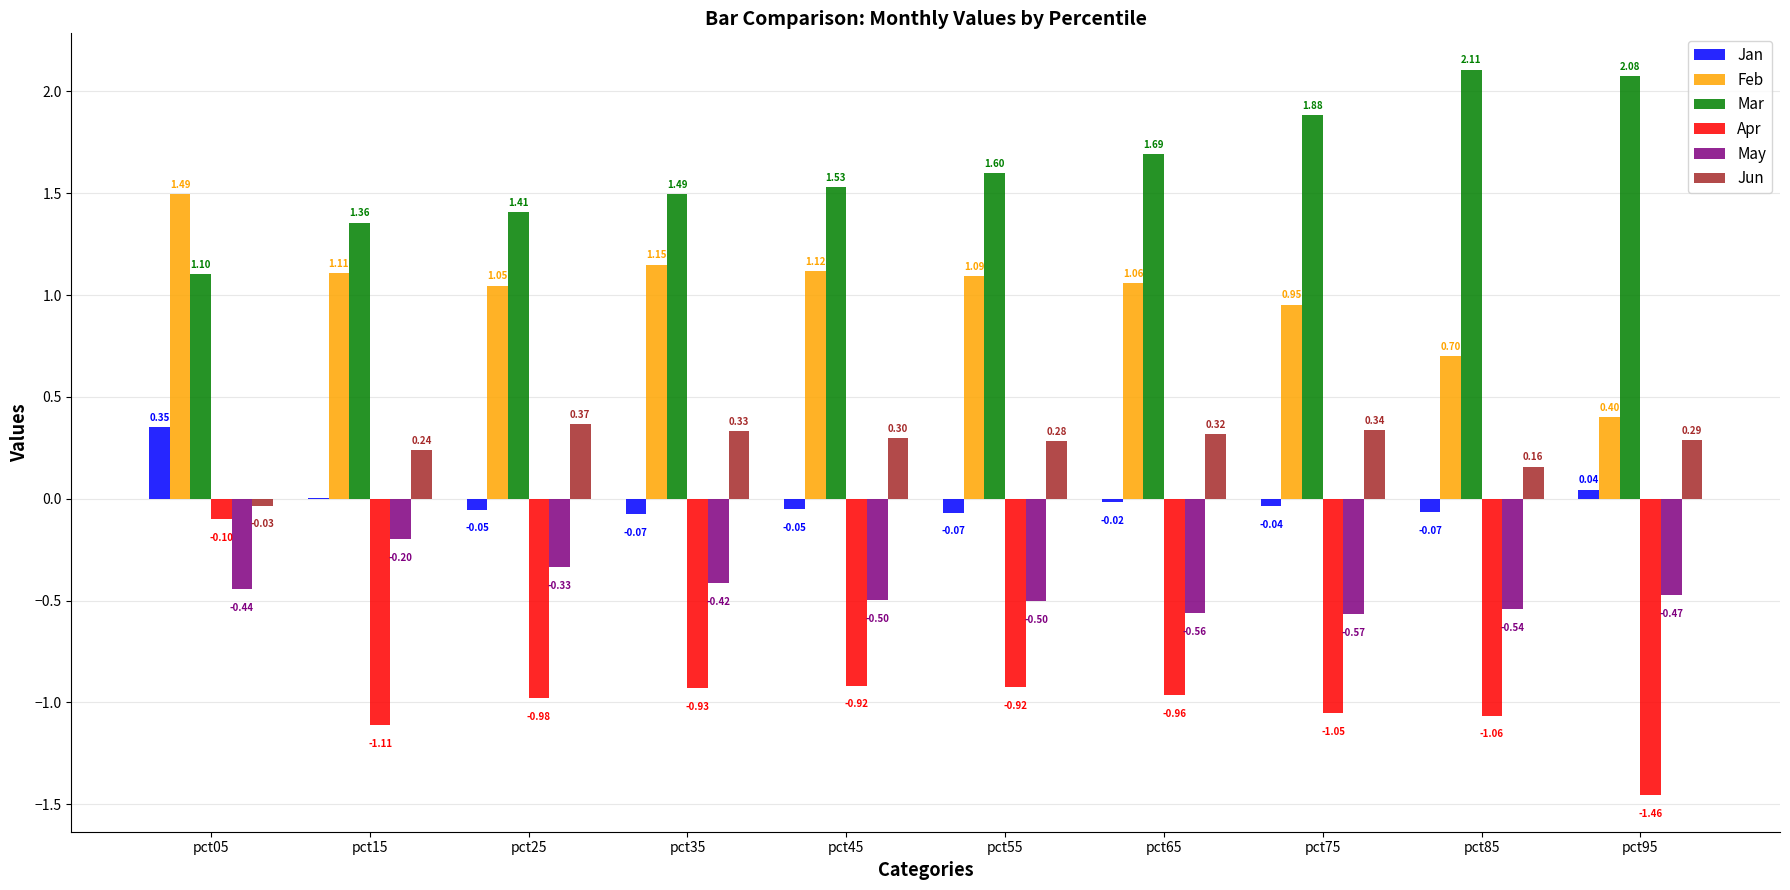

How many groups of bars are there?

10